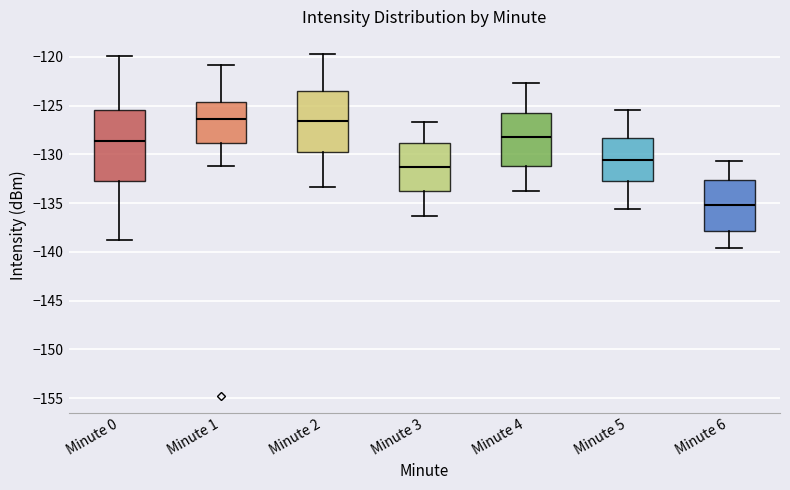

Reading left to right, read every box against the y-axis: the position of its median line, the range the box covers, and the ends of its whiskers. The values are not printed on the chart, so give them approximately, as read against the axis.

Minute 0: median -128.5, box -132.5 to -125.5, whiskers -139.0 to -120.0
Minute 1: median -126.5, box -129.0 to -124.5, whiskers -131.0 to -121.0
Minute 2: median -126.5, box -130.0 to -123.5, whiskers -133.5 to -119.5
Minute 3: median -131.5, box -134.0 to -129.0, whiskers -136.5 to -126.5
Minute 4: median -128.0, box -131.0 to -125.5, whiskers -134.0 to -122.5
Minute 5: median -130.5, box -133.0 to -128.5, whiskers -135.5 to -125.5
Minute 6: median -135.0, box -138.0 to -132.5, whiskers -139.5 to -130.5